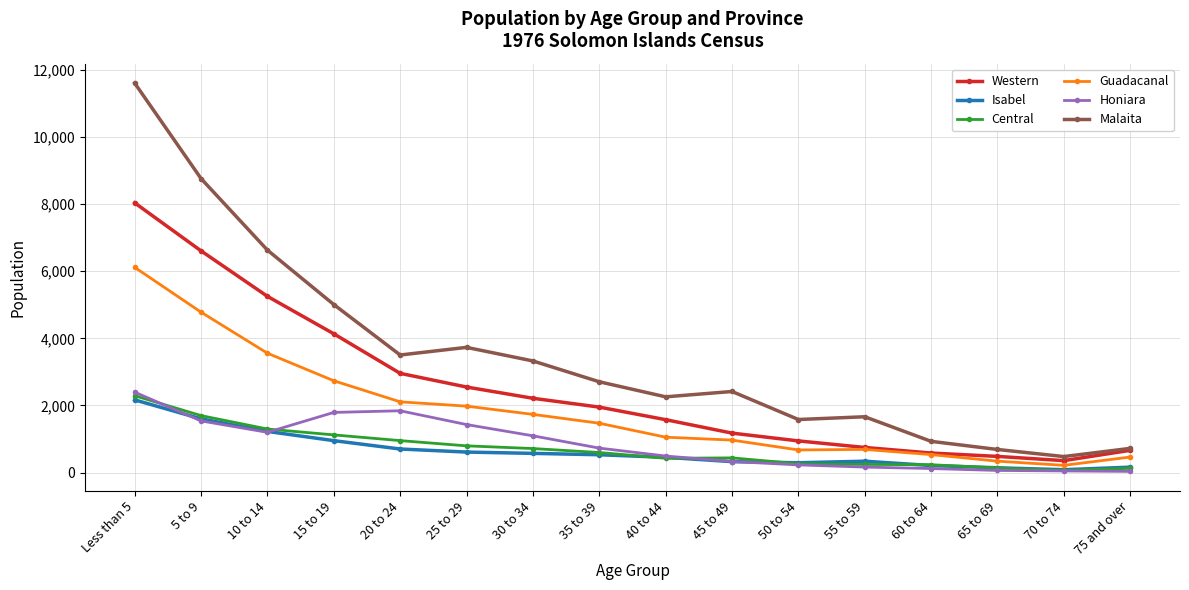

What is the highest value of the Malaita series?

11596